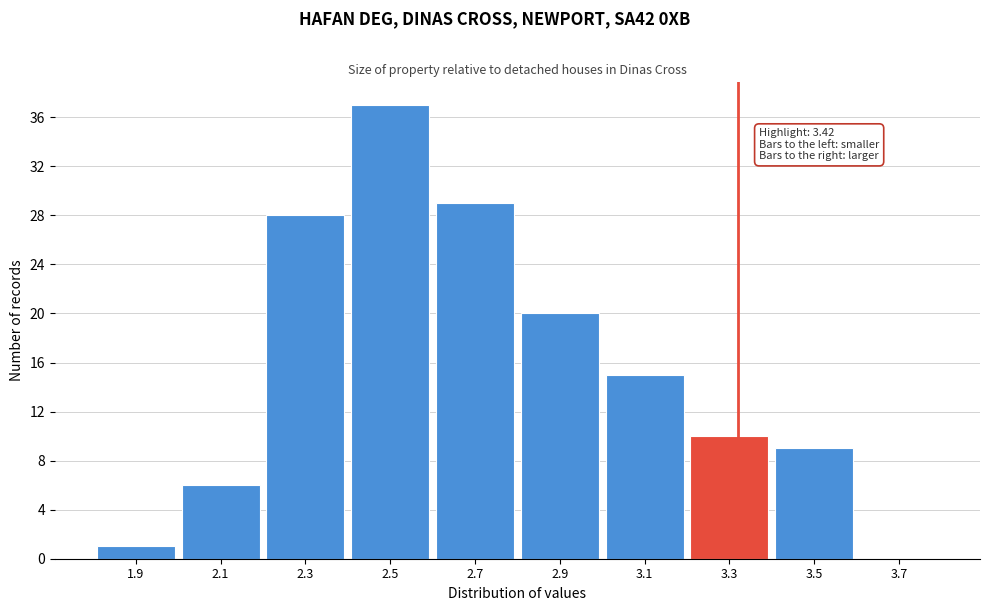

Reading right to left, extract all data points from this chart.

3.7=0	3.5=9	3.3=10	3.1=15	2.9=20	2.7=29	2.5=37	2.3=28	2.1=6	1.9=1